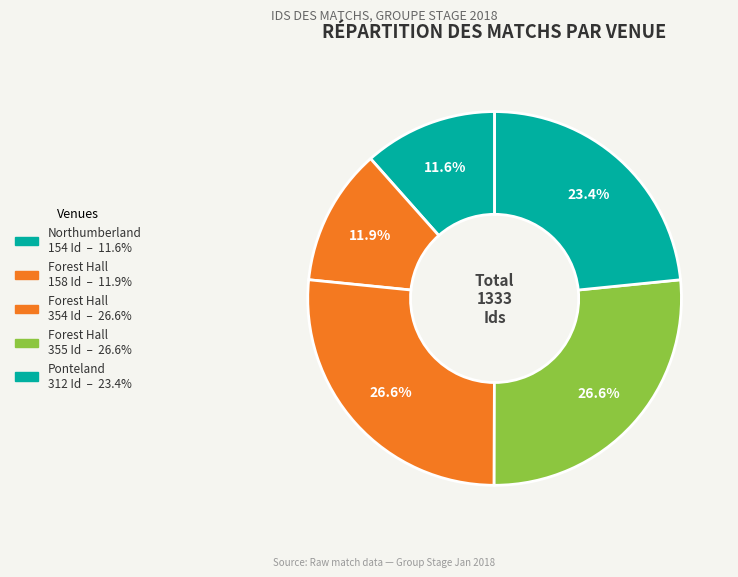

How many slices are in this pie chart?

5